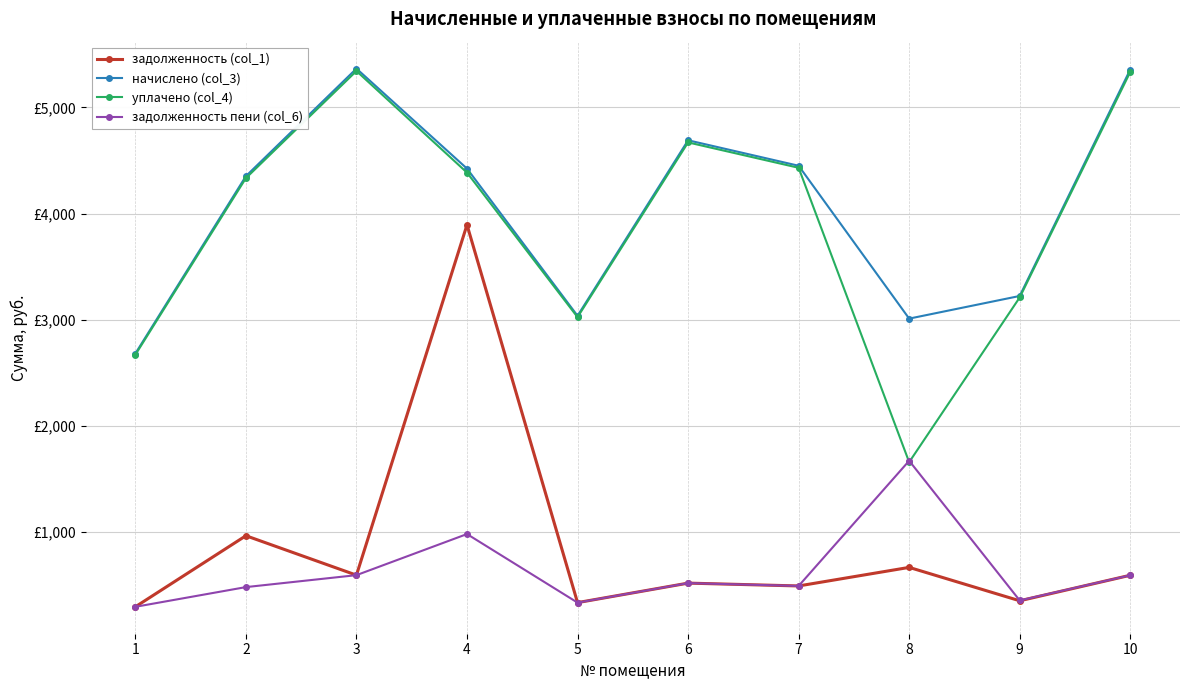

What are all the series names shown in the legend?

задолженность (col_1), начислено (col_3), уплачено (col_4), задолженность пени (col_6)